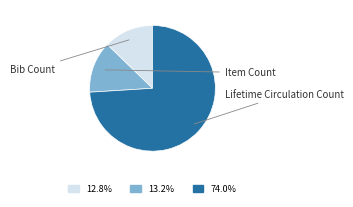

How many segments does this pie chart have?

3